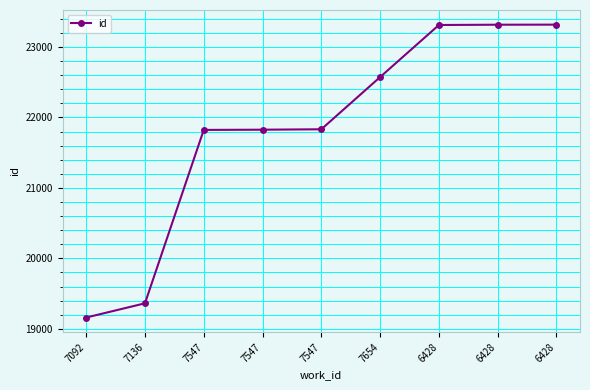

What is the change in value from 7654 to 6428?

+739